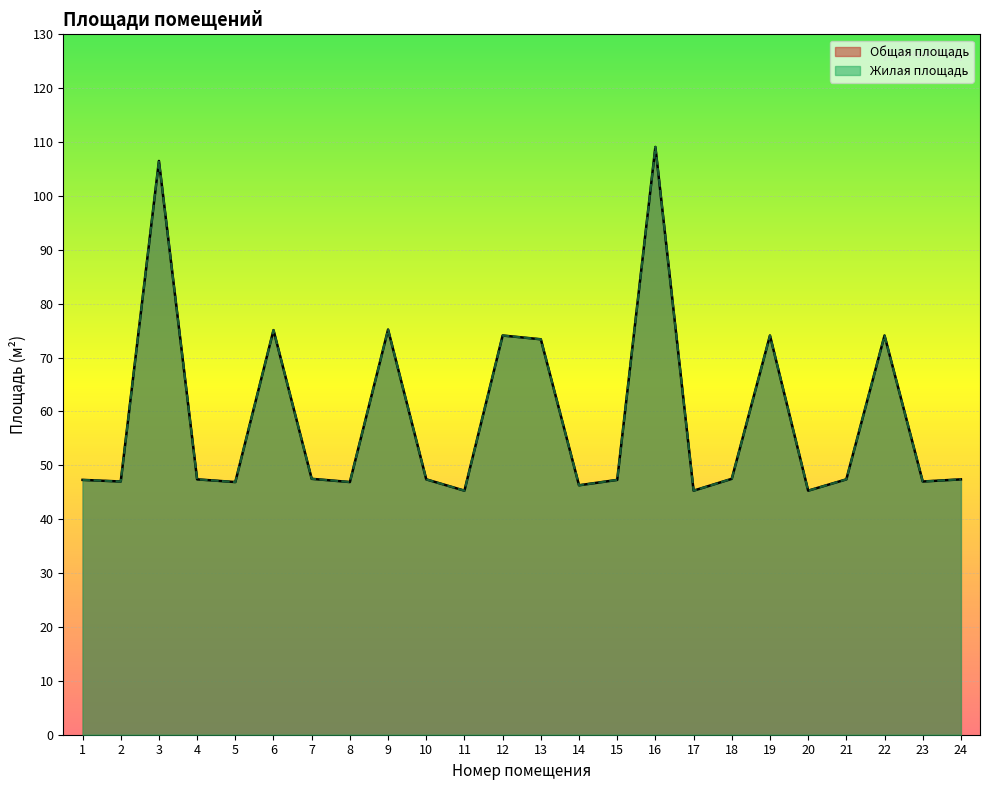

Reading left to right, what are all the values shown in this chart?

Общая площадь: 1=47.3	2=47.0	3=106.5	4=47.4	5=46.9	6=75.1	7=47.5	8=46.9	9=75.2	10=47.4	11=45.3	12=74.1	13=73.4	14=46.3	15=47.3	16=109.1	17=45.3	18=47.5	19=74.1	20=45.3	21=47.4	22=74.1	23=47.0	24=47.4
Жилая площадь: 1=47.3	2=47.0	3=106.5	4=47.4	5=46.9	6=75.1	7=47.5	8=46.9	9=75.2	10=47.4	11=45.3	12=74.1	13=73.4	14=46.3	15=47.3	16=109.1	17=45.3	18=47.5	19=74.1	20=45.3	21=47.4	22=74.1	23=47.0	24=47.4